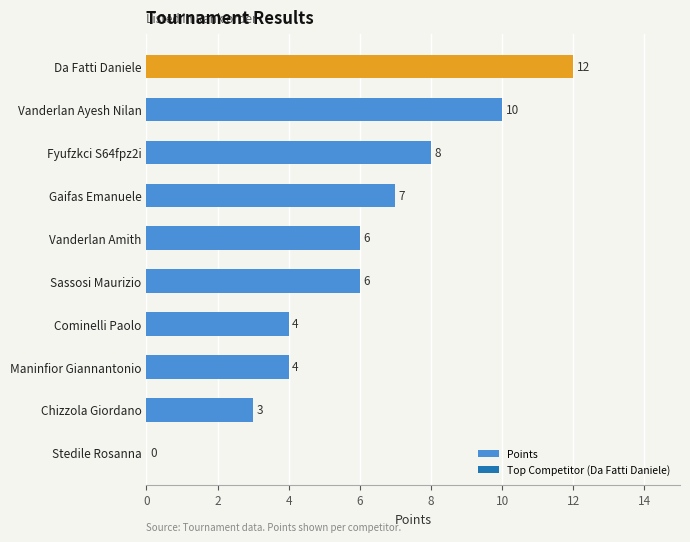

What value does the data have at Chizzola Giordano?

3